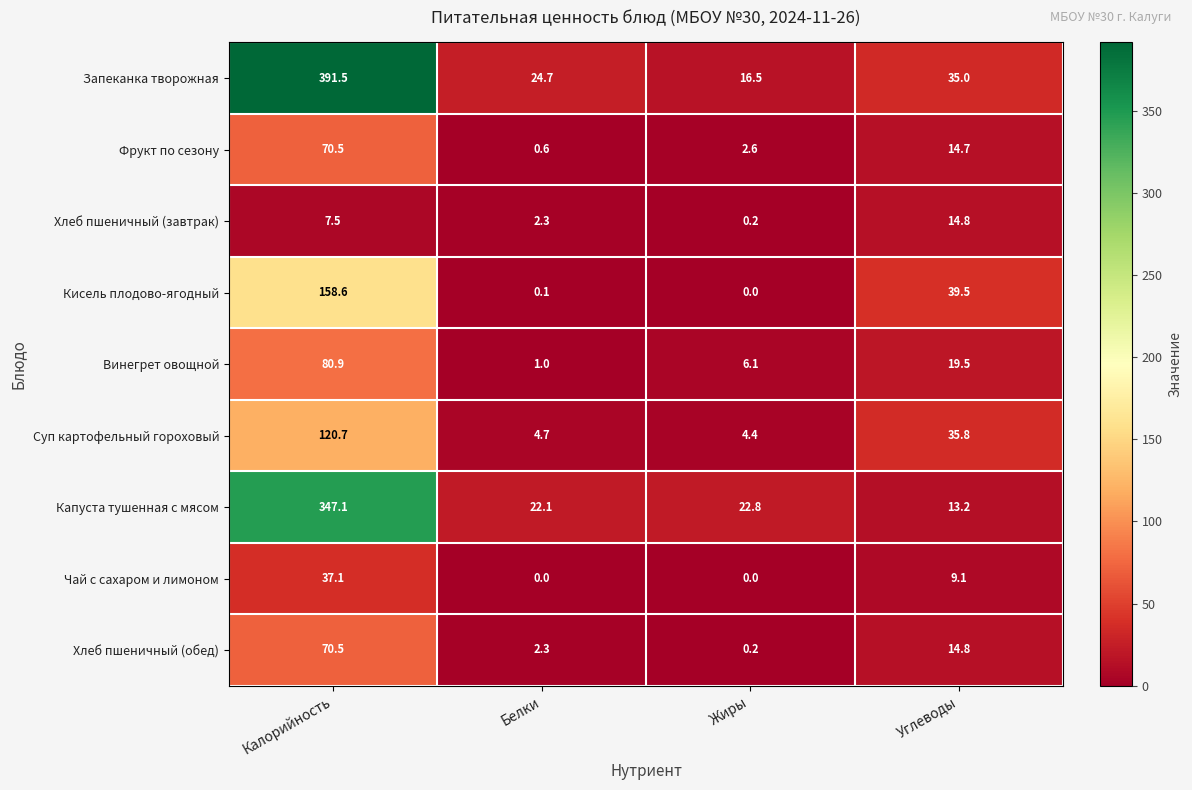

What is the sum of all Капуста тушенная с мясом values?

405.2